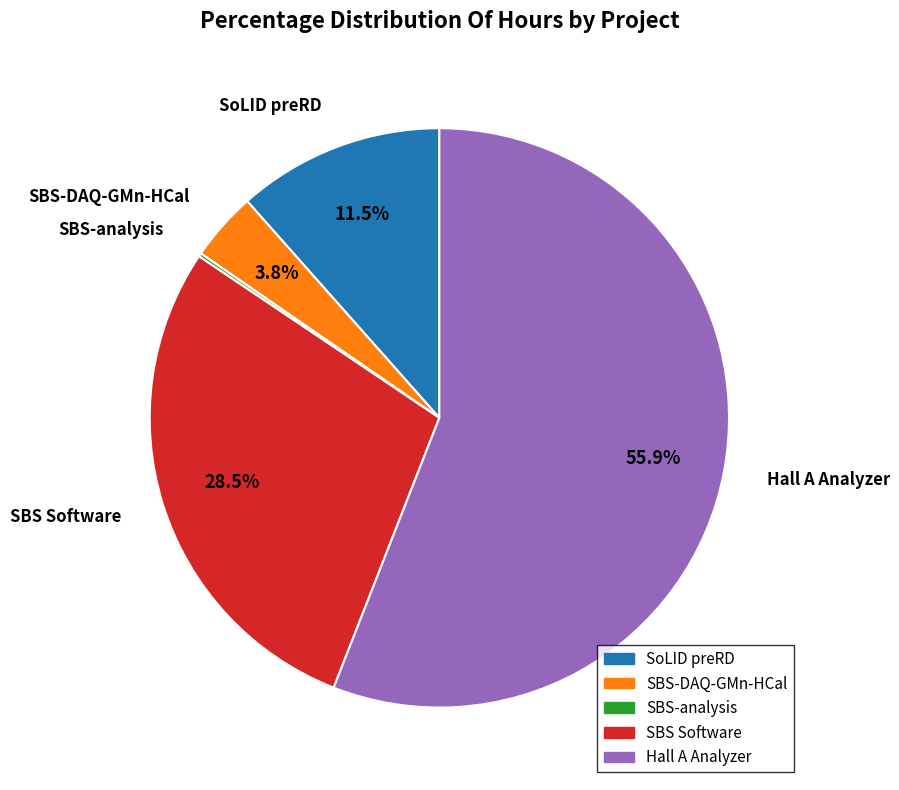

Do SoLID preRD and Hall A Analyzer together represent more than half of the pie?

Yes